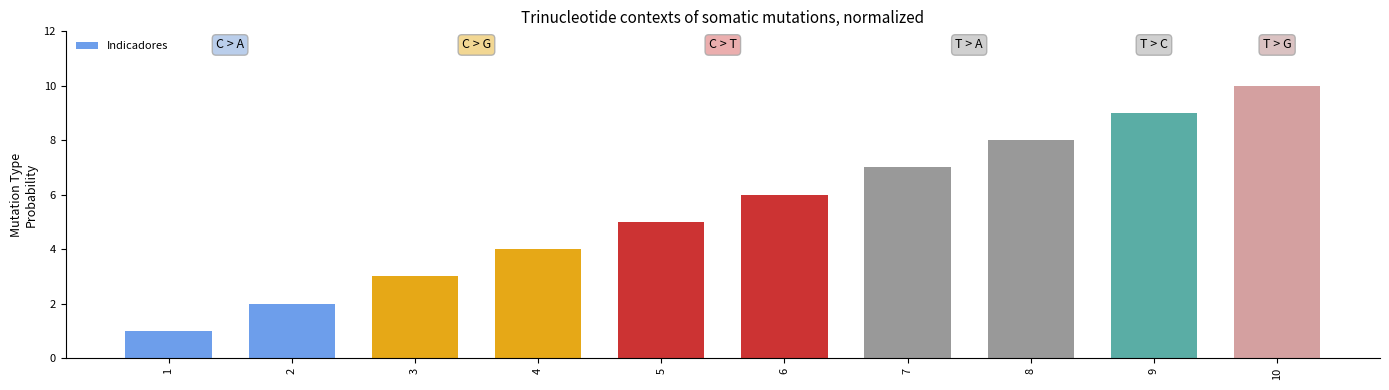

List the labels in order of value, largest first.

10, 9, 8, 7, 6, 5, 4, 3, 2, 1